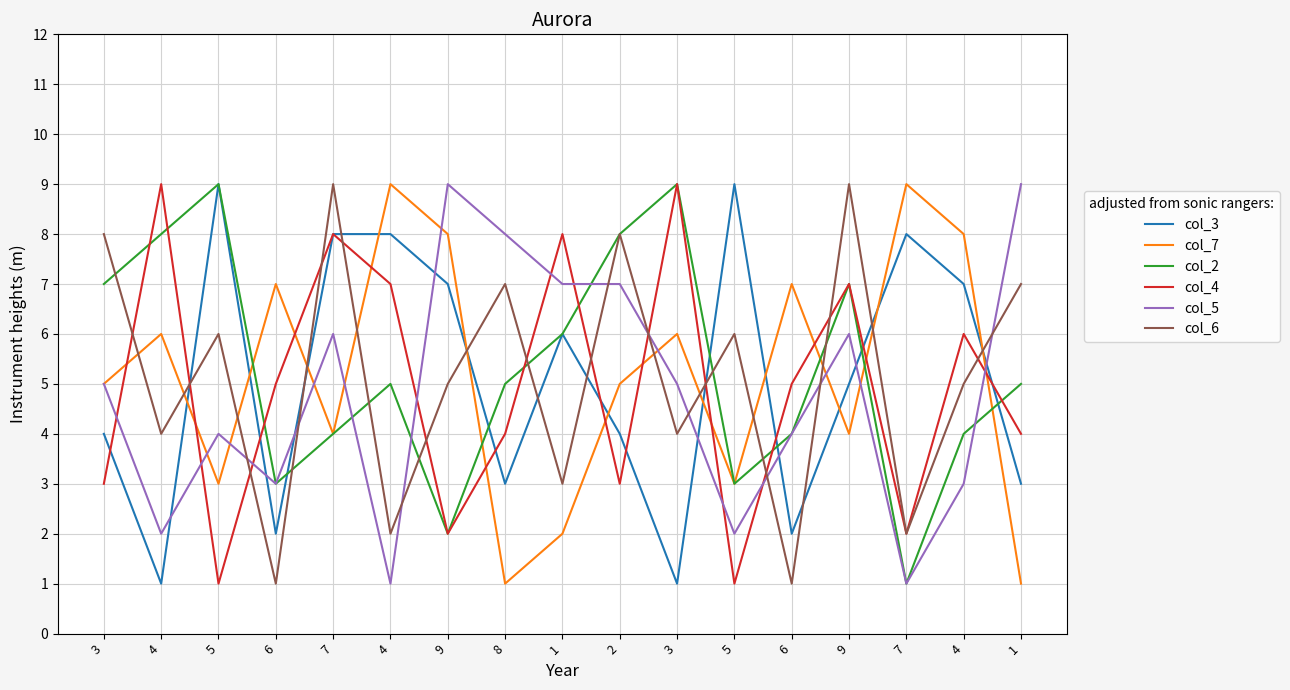

How many interior local peaks does the col_2 series have?

4